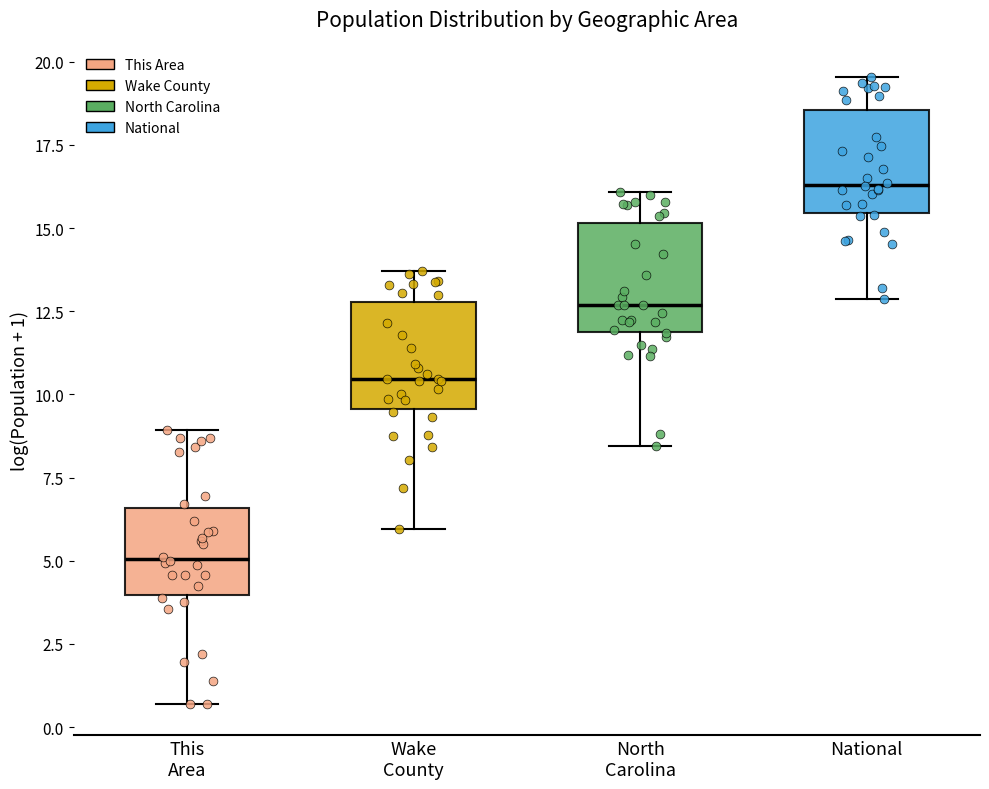

Reading left to right, transcribe this box plot: for each box, give where its median line is, the range the box spans, and where its two whiskers end, as read against the y-axis. The values are not printed on the chart, so give them approximately, as read against the axis.

This Area: median 5.0, box 4.0 to 6.5, whiskers 0.5 to 9.0
Wake County: median 10.5, box 9.5 to 13.0, whiskers 6.0 to 13.5
North Carolina: median 12.5, box 12.0 to 15.0, whiskers 8.5 to 16.0
National: median 16.5, box 15.5 to 18.5, whiskers 13.0 to 19.5